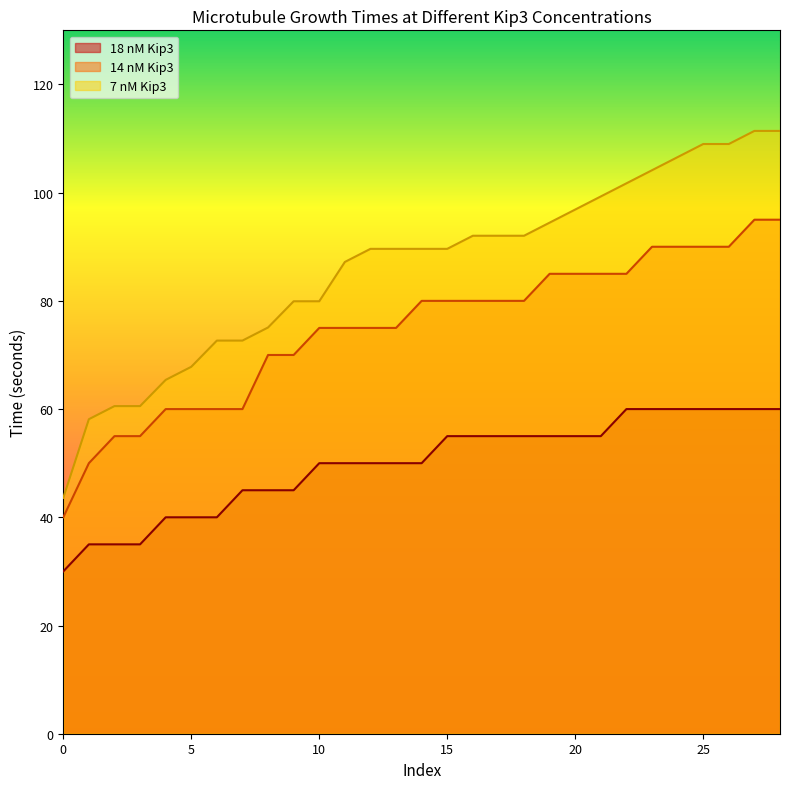

How many lines are shown in the chart?

3